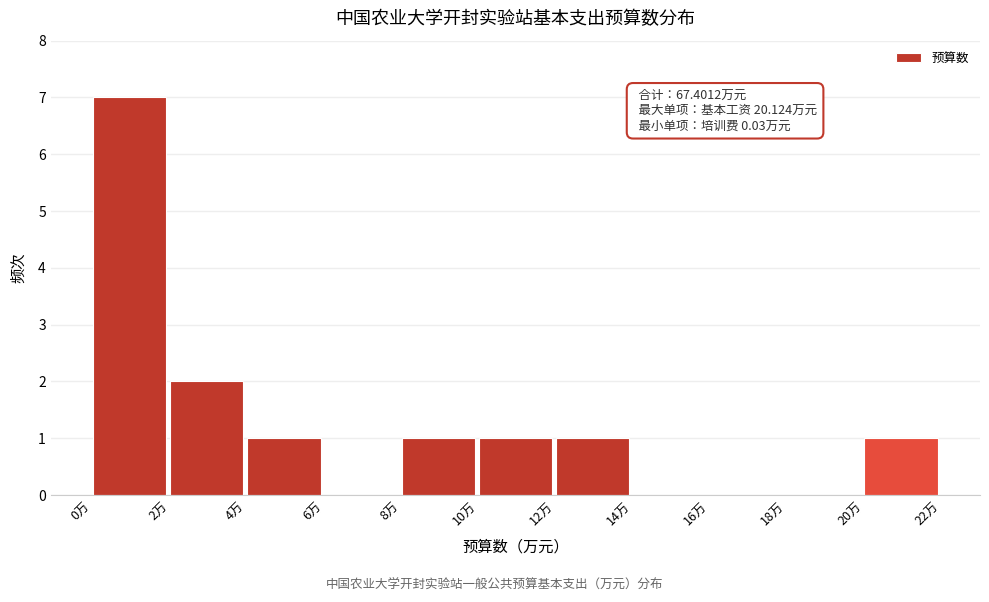

Over which range of the x-axis is the bar tallest?

0 to 2